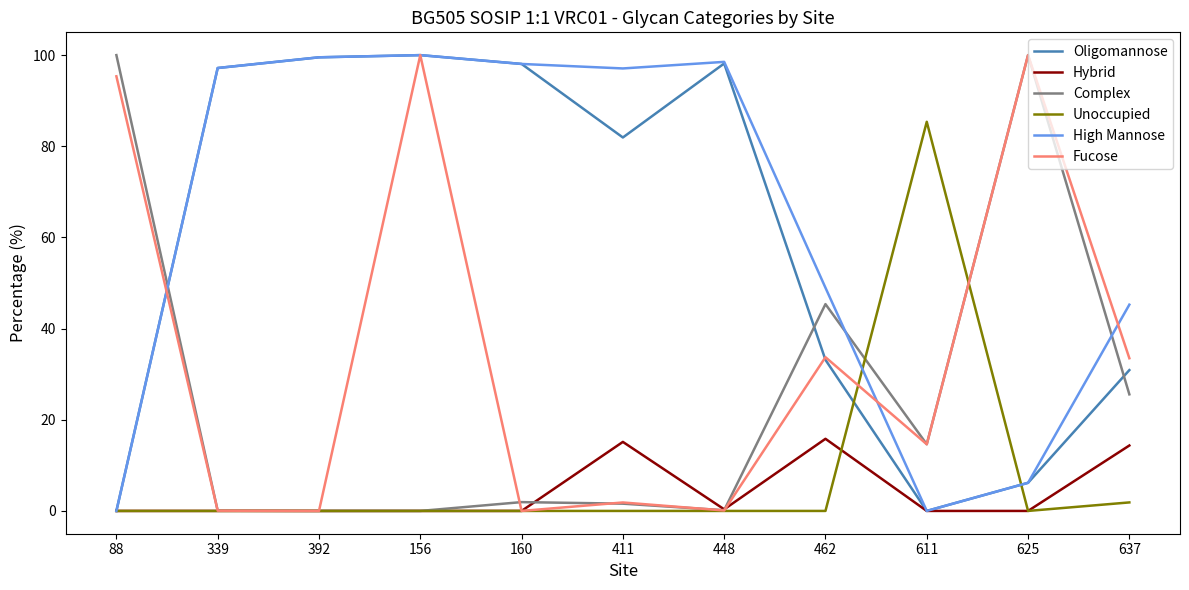

What is the greatest value displayed?

100.0